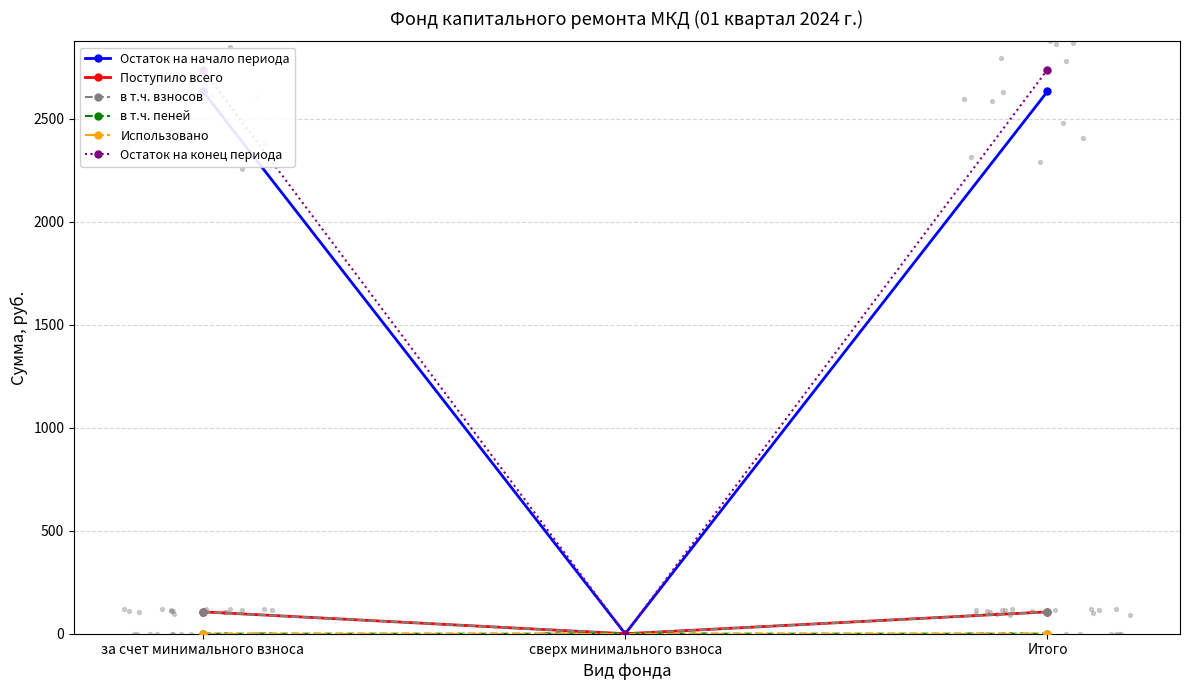

What are all the series names shown in the legend?

Остаток на начало периода, Поступило всего, в т.ч. взносов, в т.ч. пеней, Использовано, Остаток на конец периода